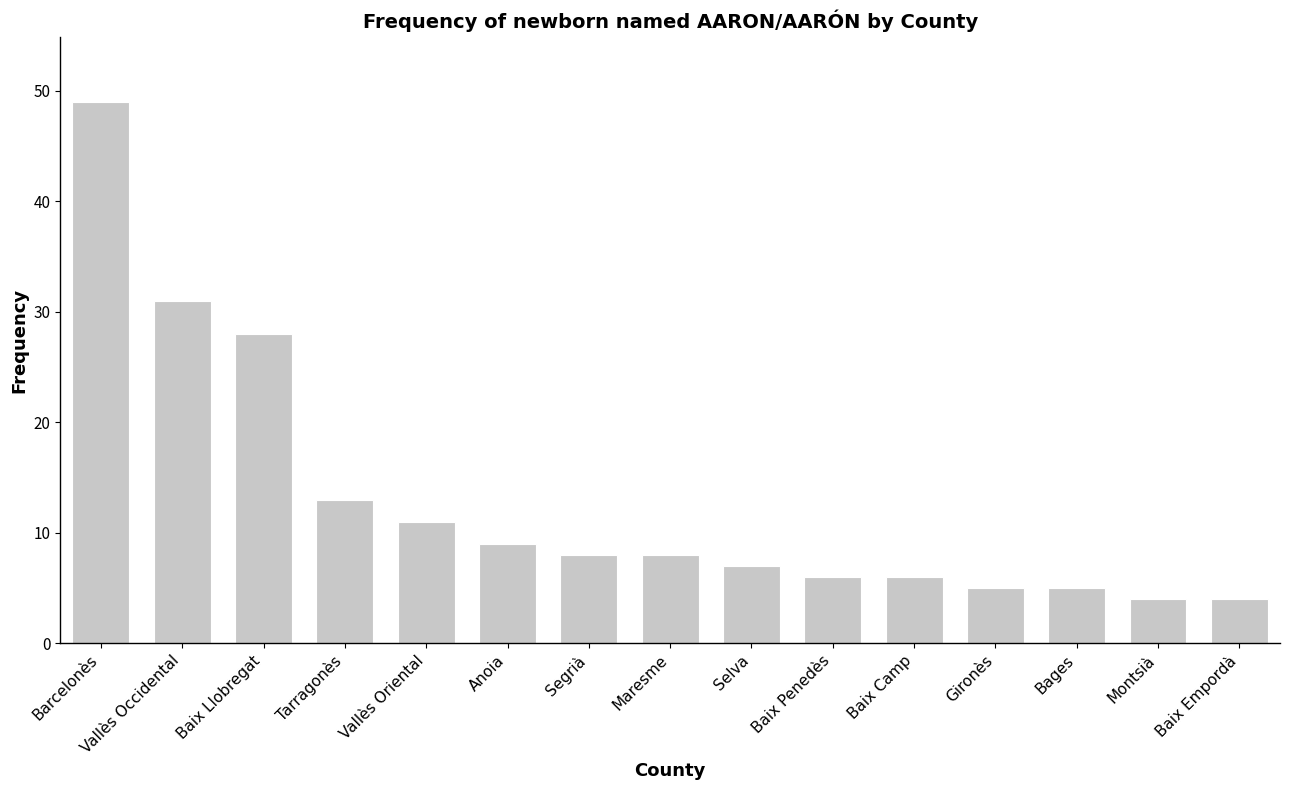

Read the value at Selva, to the nearest 10.

10